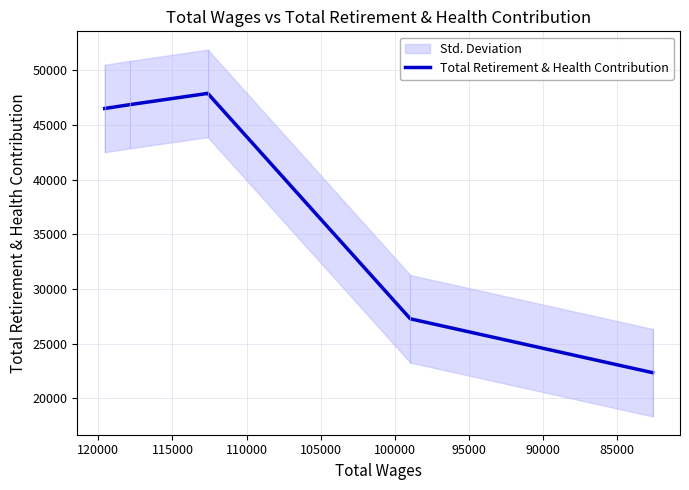

What is the value of the 1st point from the left?

46517